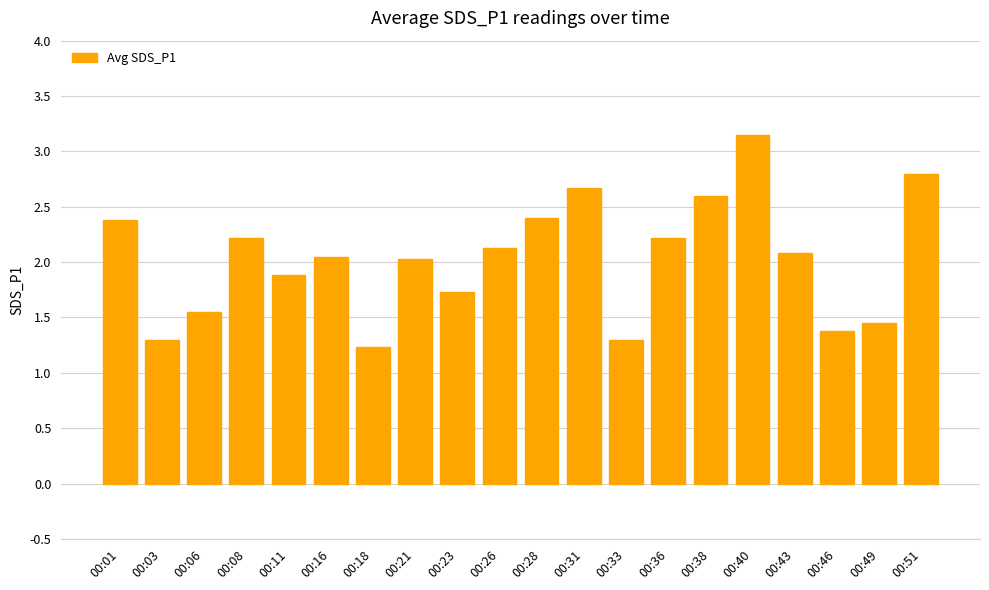

What is the value of the 20th bar from the left?

2.8